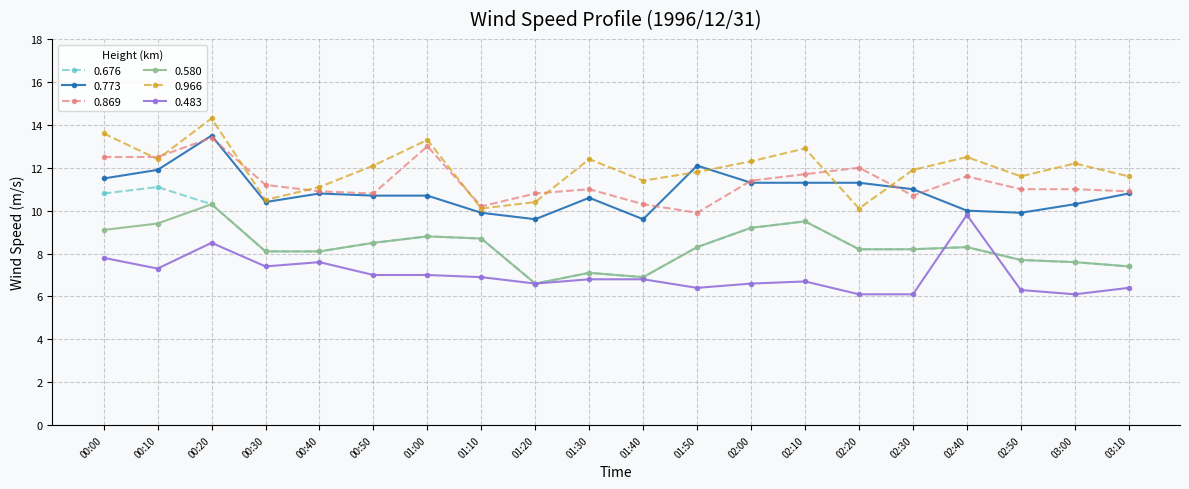

At how many categories does at least one series exceed 11?

18